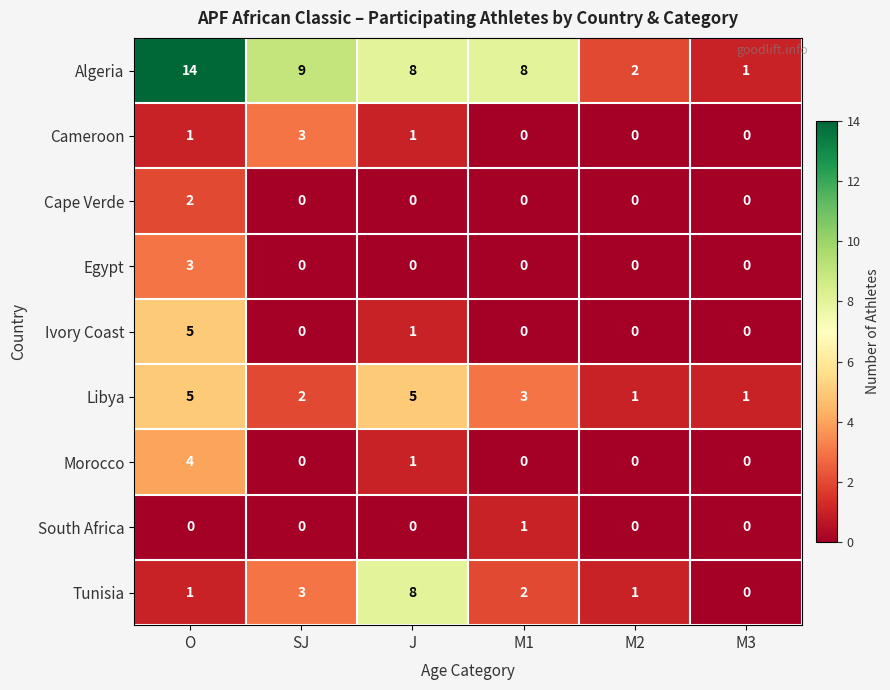

What is the difference between the maximum and minimum values in the Algeria series?

13